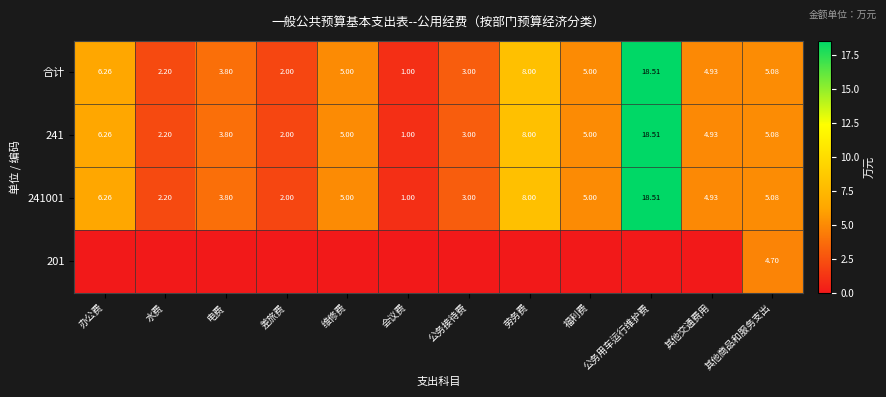

At which label does 241001 first exceed 5?

办公费